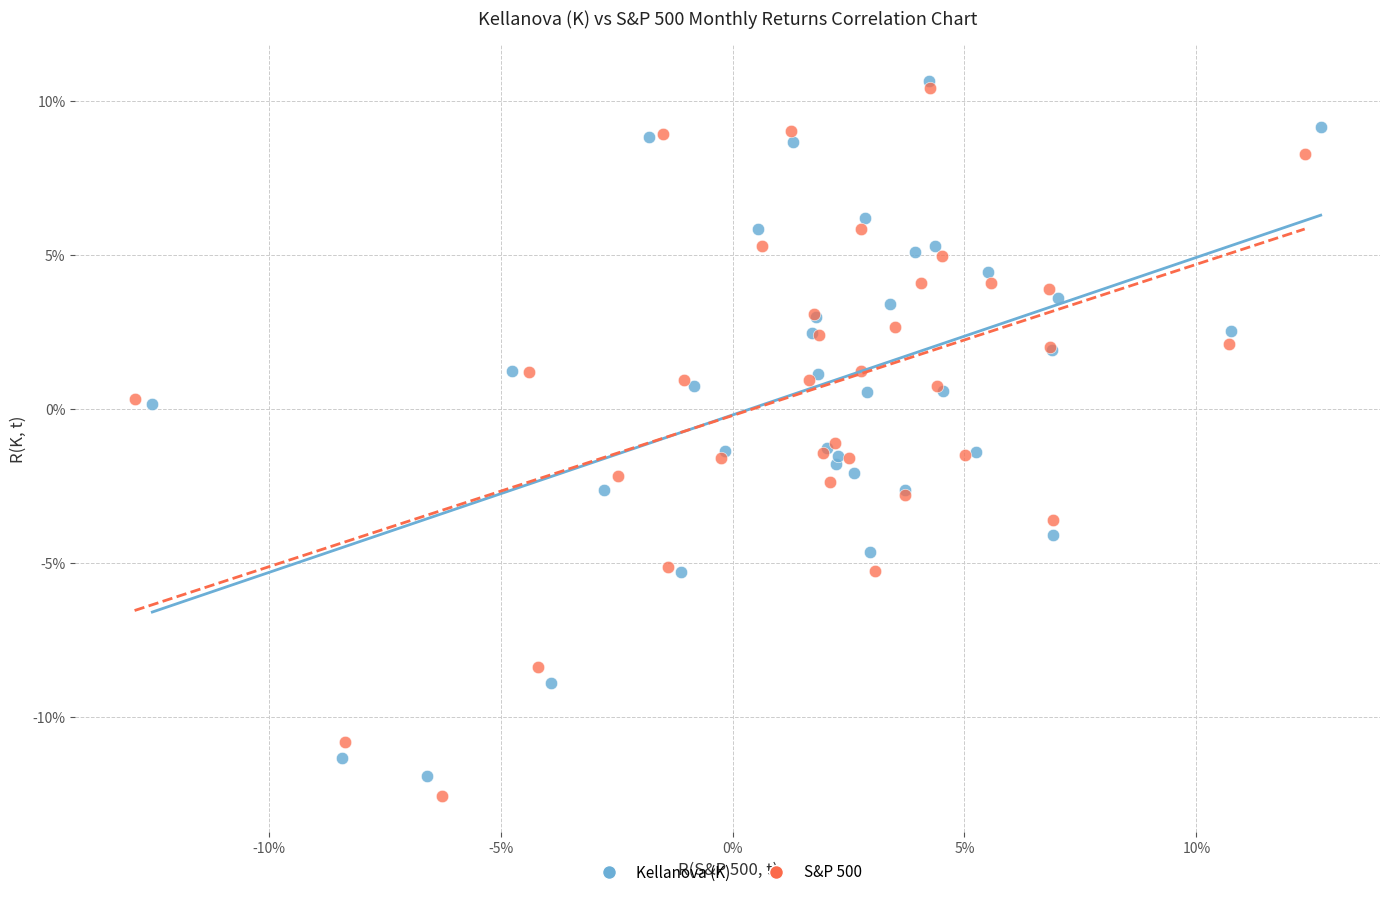

Which series reaches the maximum Y coordinate?

Kellanova (K)